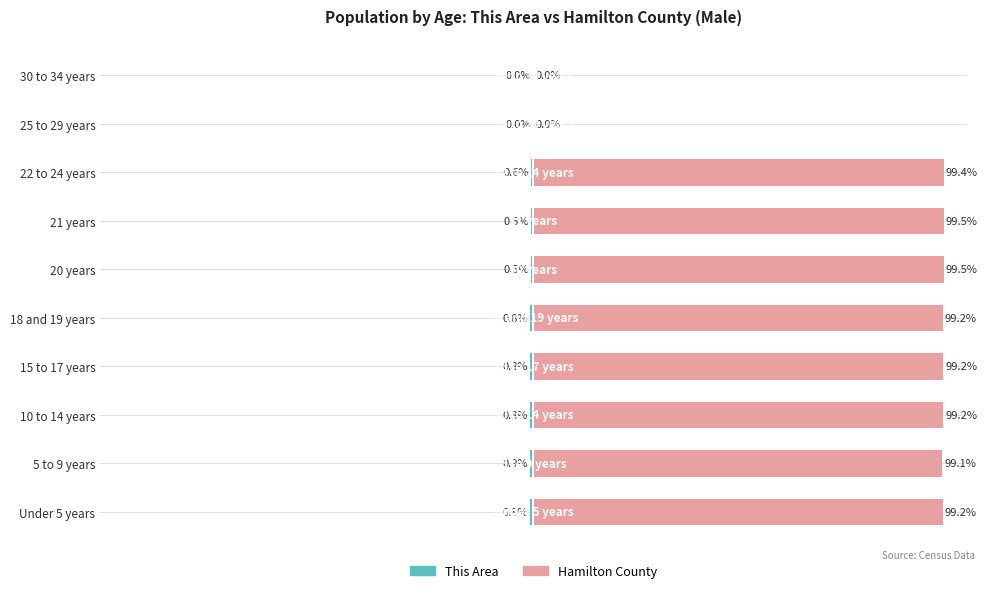

List the series in order of their peak value, highest first.

Hamilton County, This Area